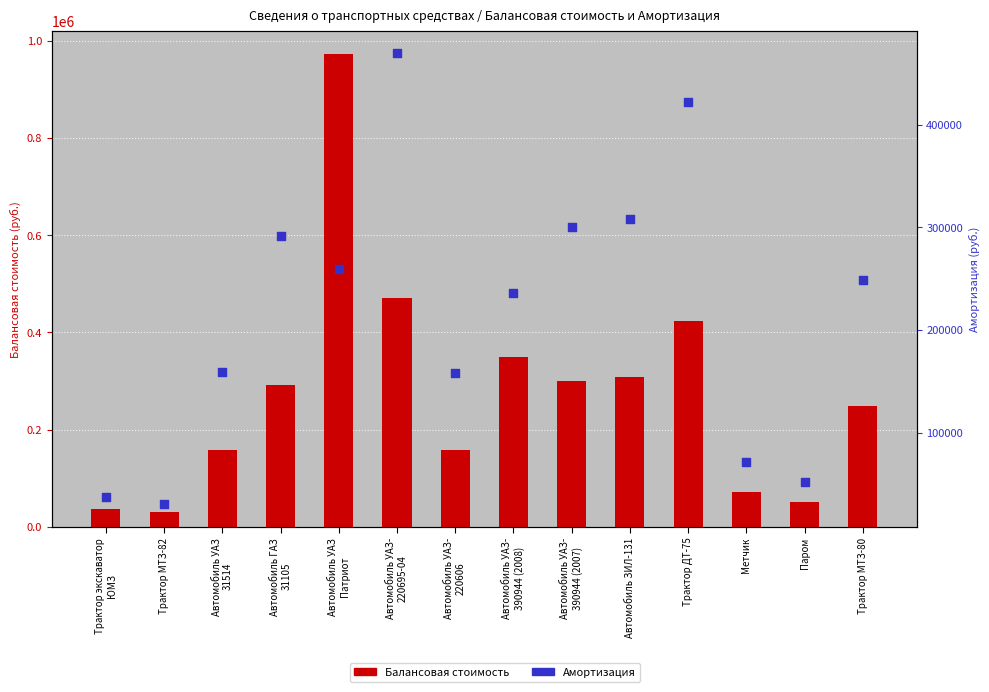

Which series has the largest Y range (max minus min)?

Балансовая стоимость